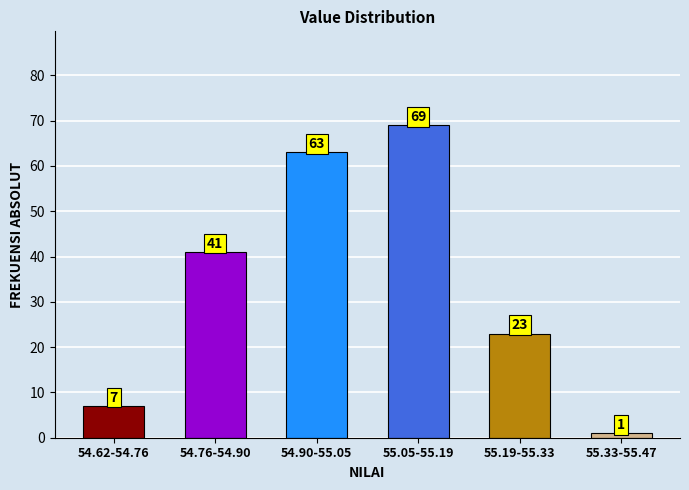

Reading left to right, list all the values displayed in this chart.

7	41	63	69	23	1